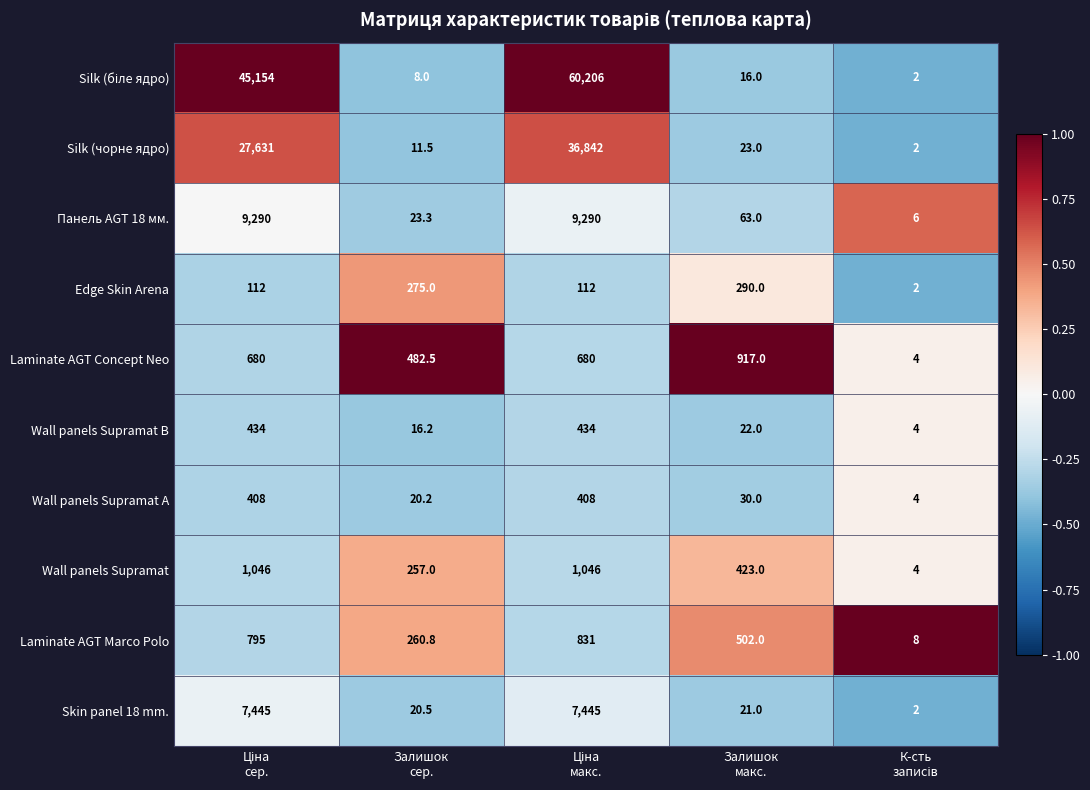

What is the maximum value shown in the chart?

60206.0